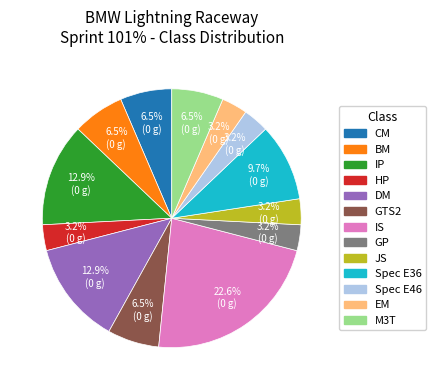

Which slice is the largest?

IS